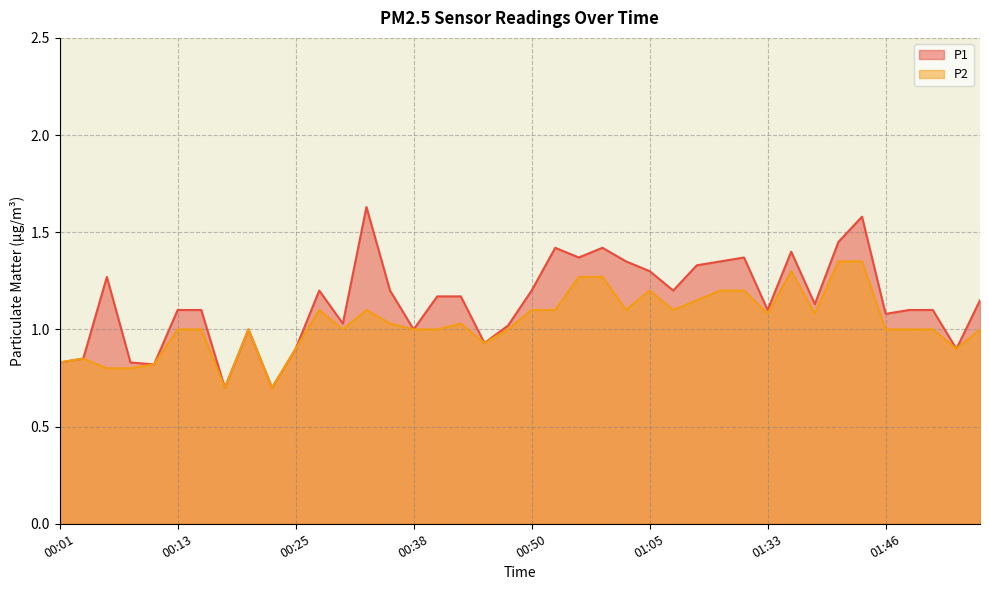

Does the chart have visible grid lines?

Yes